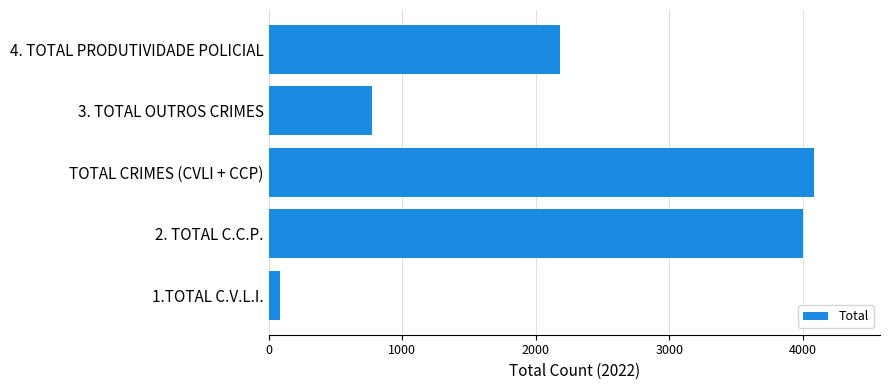

How many values are below 2180?

2